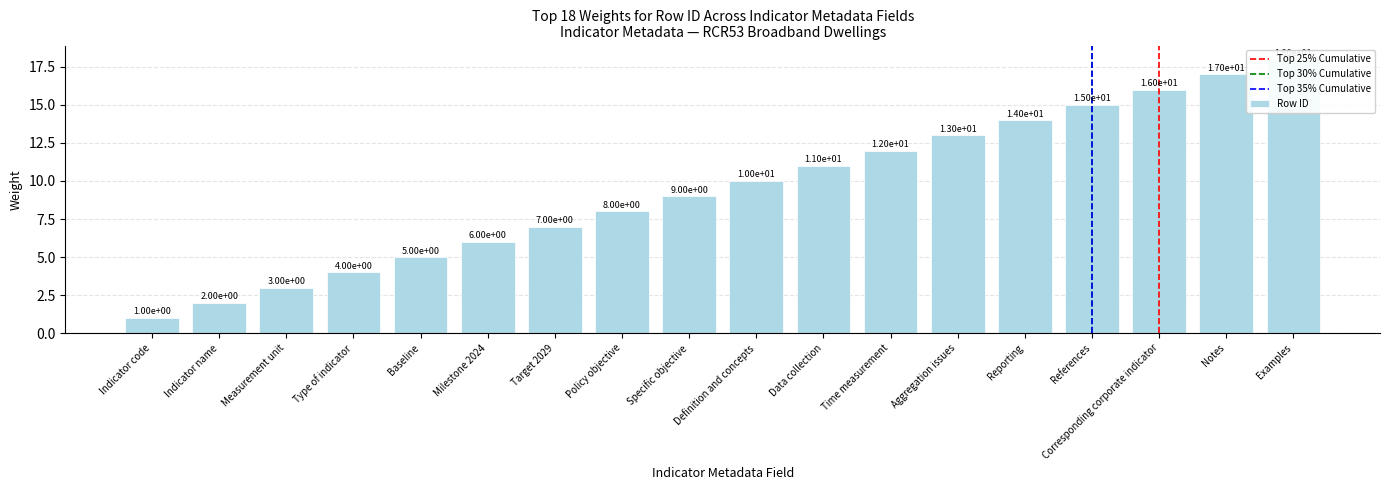

What is the value of the 9th bar from the left?

9